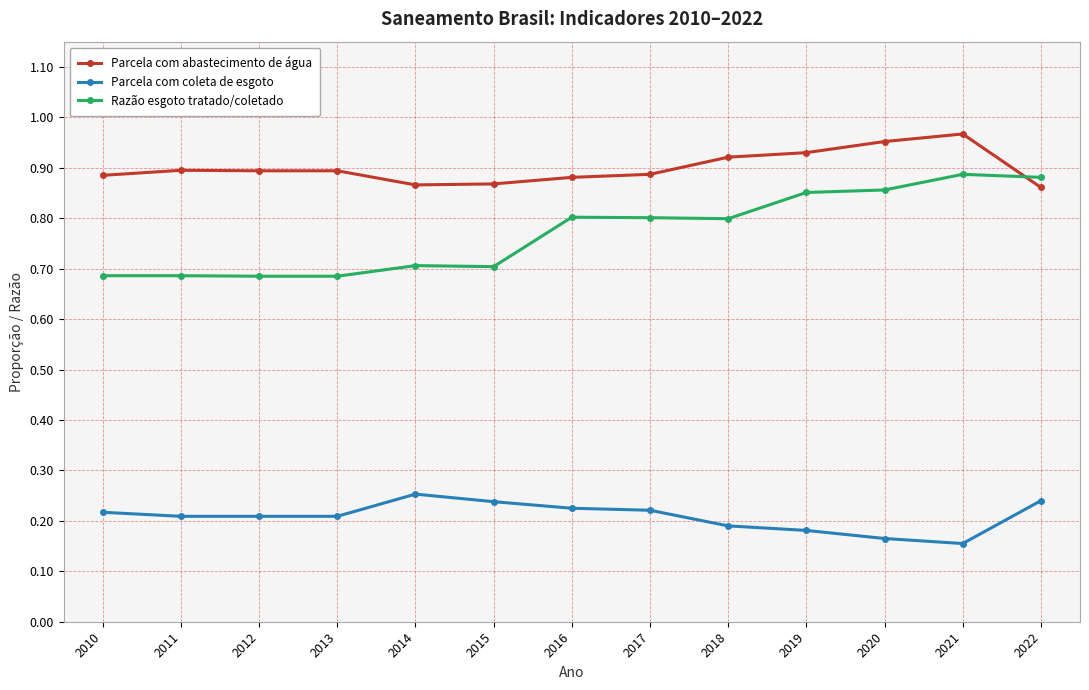

Which category has the highest value across all series?

2021